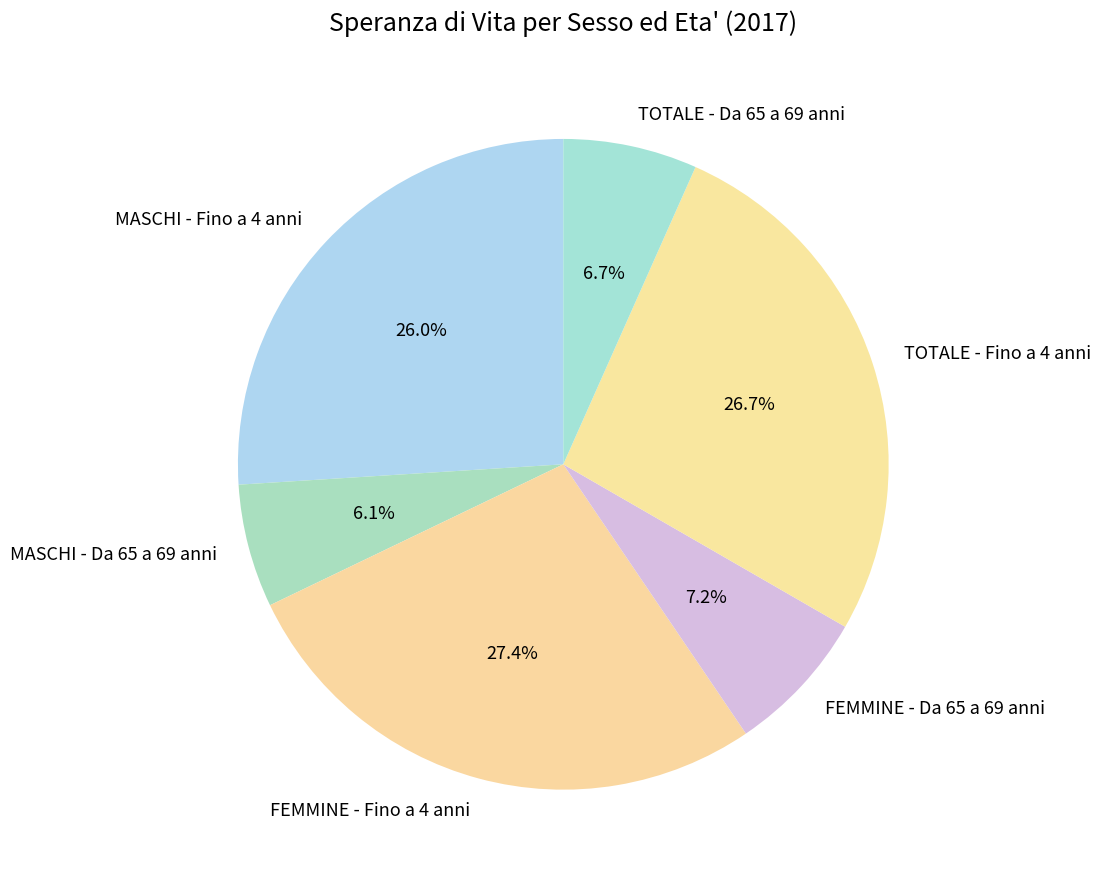

How many slices are in this pie chart?

6